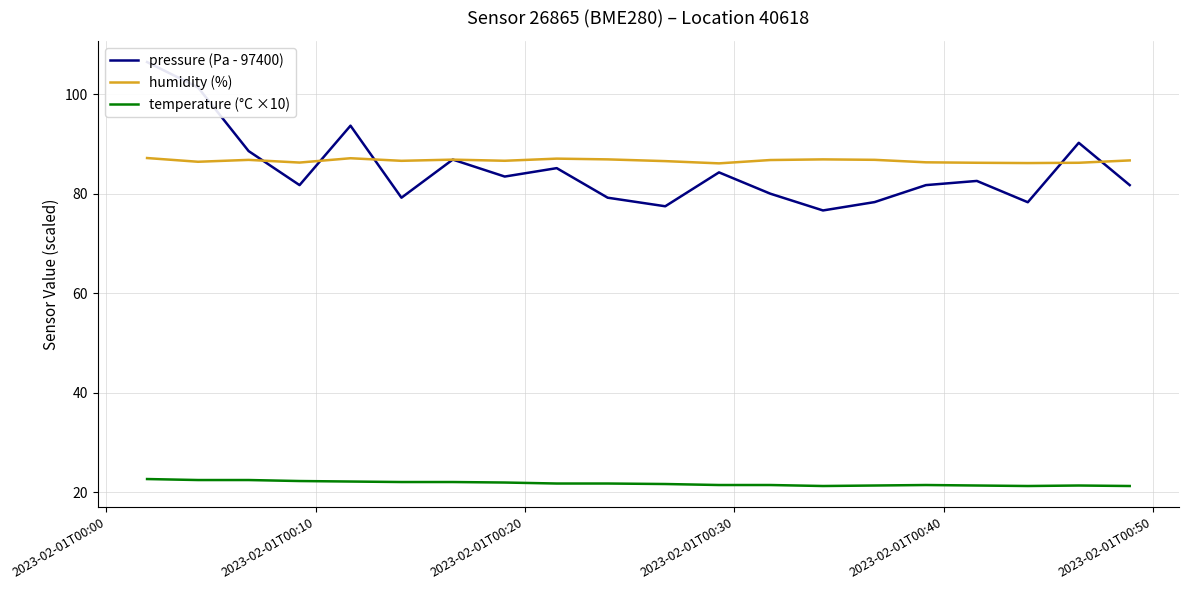

True or false: temperature (°C ×10) and humidity (%) intersect in this chart.

False